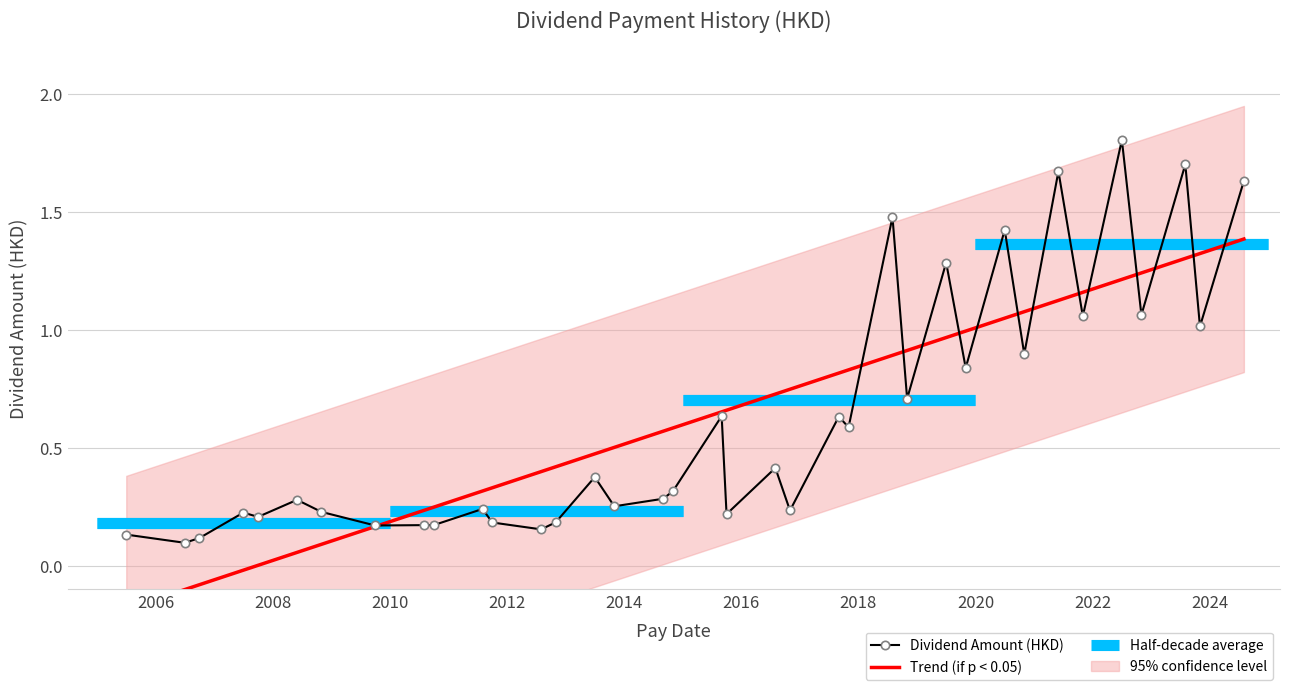

How many interior local valleys (lower than both neighbors) does the data have?

14